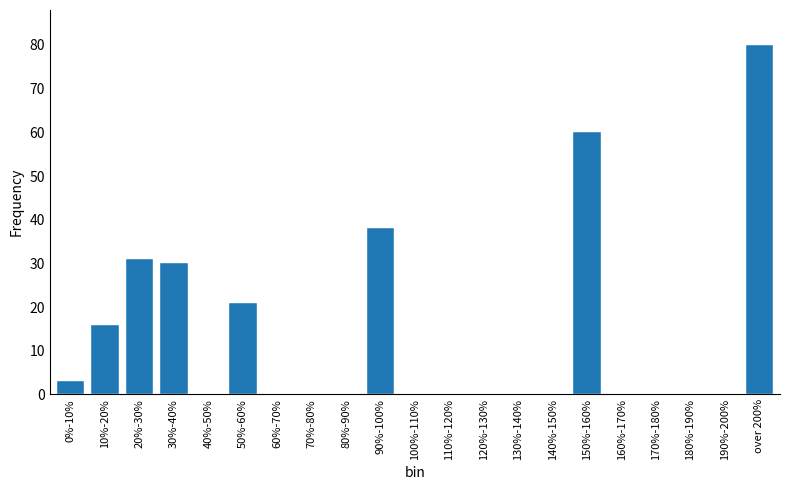

Reading left to right, transcribe all the data shown in this chart.

0%-10%=3	10%-20%=16	20%-30%=31	30%-40%=30	40%-50%=0	50%-60%=21	60%-70%=0	70%-80%=0	80%-90%=0	90%-100%=38	100%-110%=0	110%-120%=0	120%-130%=0	130%-140%=0	140%-150%=0	150%-160%=60	160%-170%=0	170%-180%=0	180%-190%=0	190%-200%=0	over 200%=80